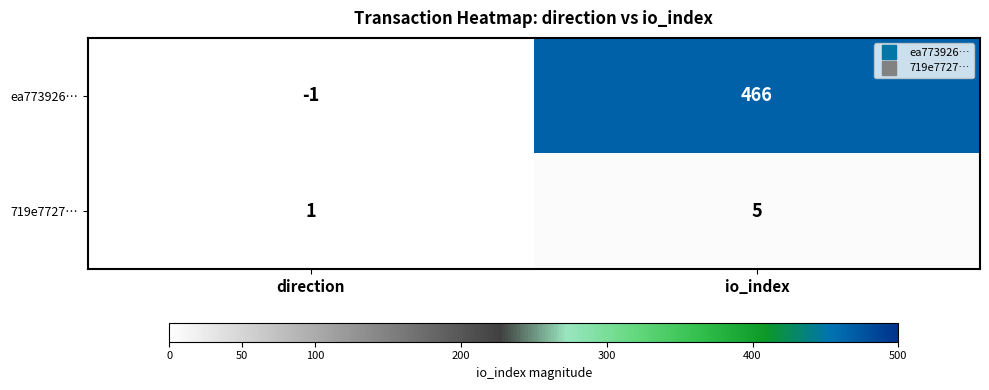

At which category is the sum across all series the highest?

io_index